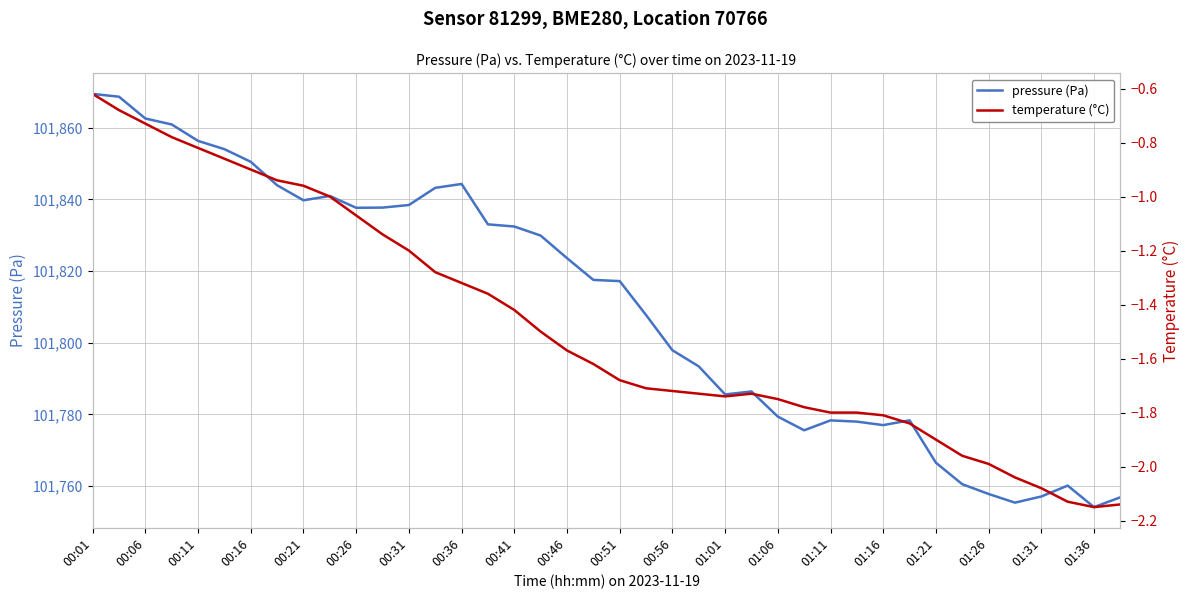

What is the sum of the pressure (Pa) values at 00:36 and 01:01?

203629.9